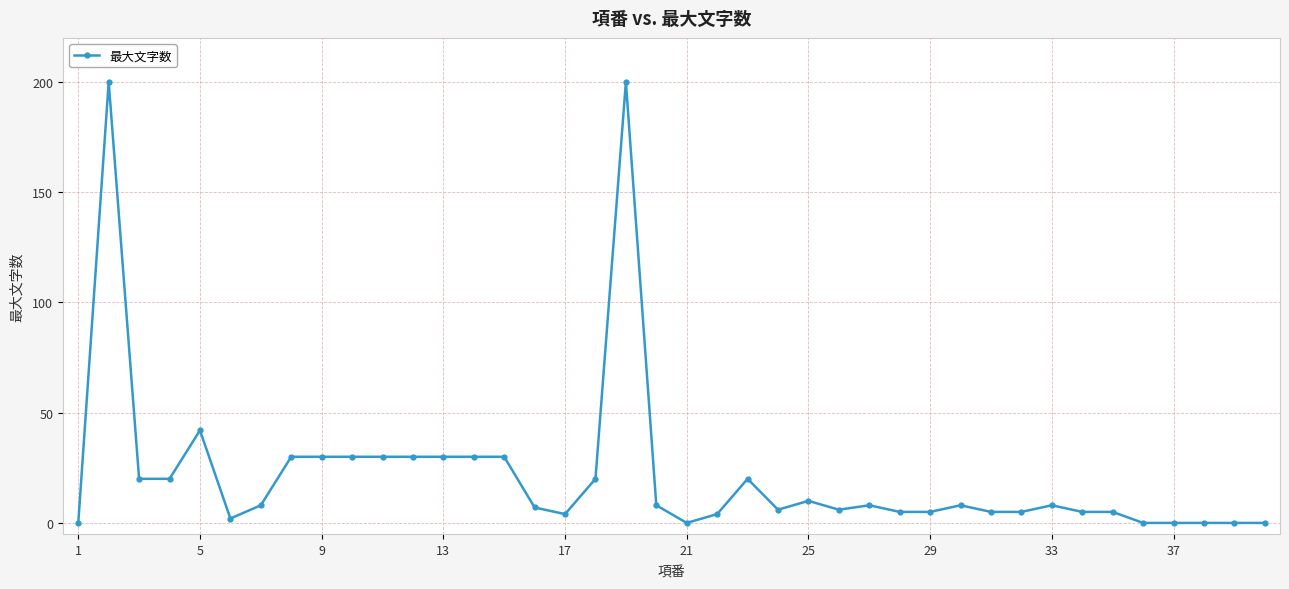

What is the greatest value displayed?

200